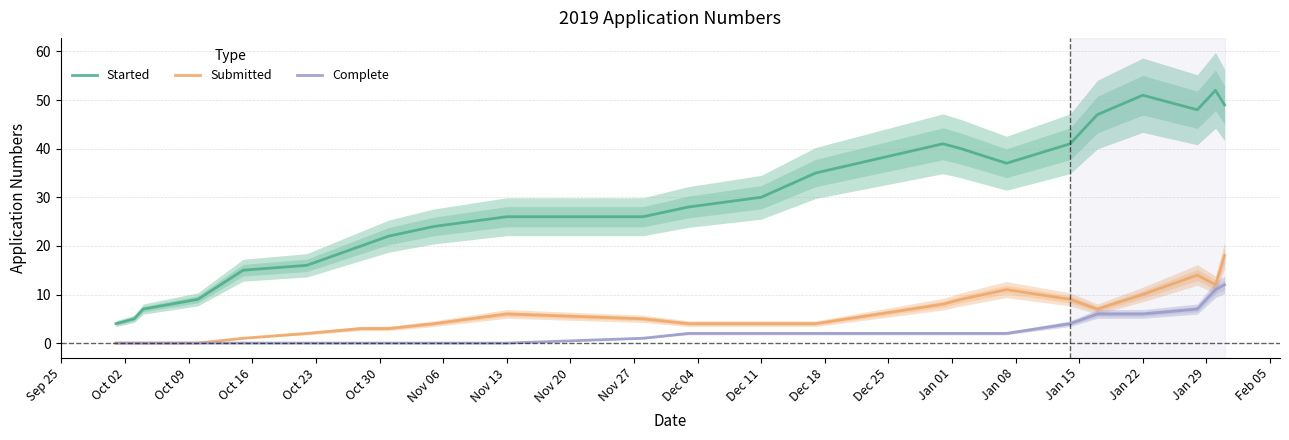

The Submitted series shows 2 at Nov 13. True or false?

False